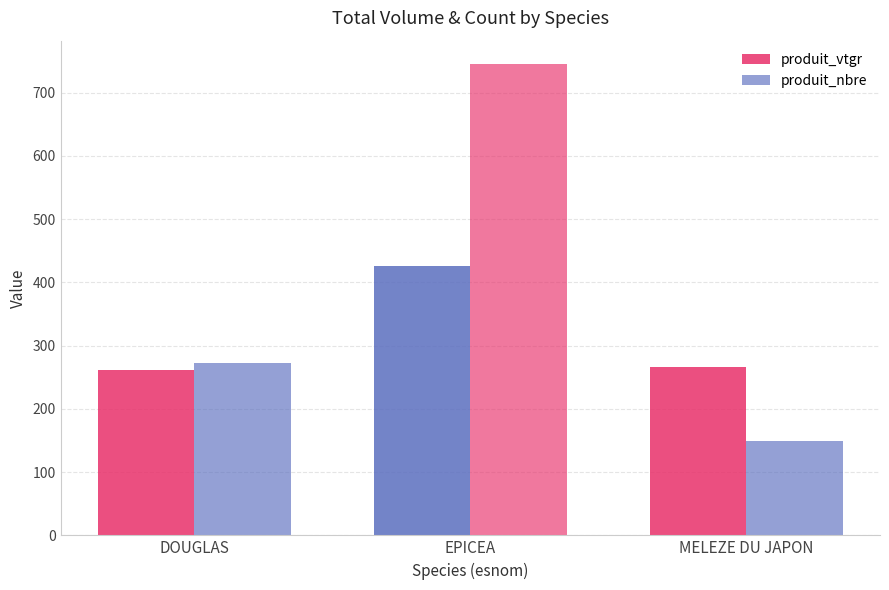

How many data points does each series have?

3